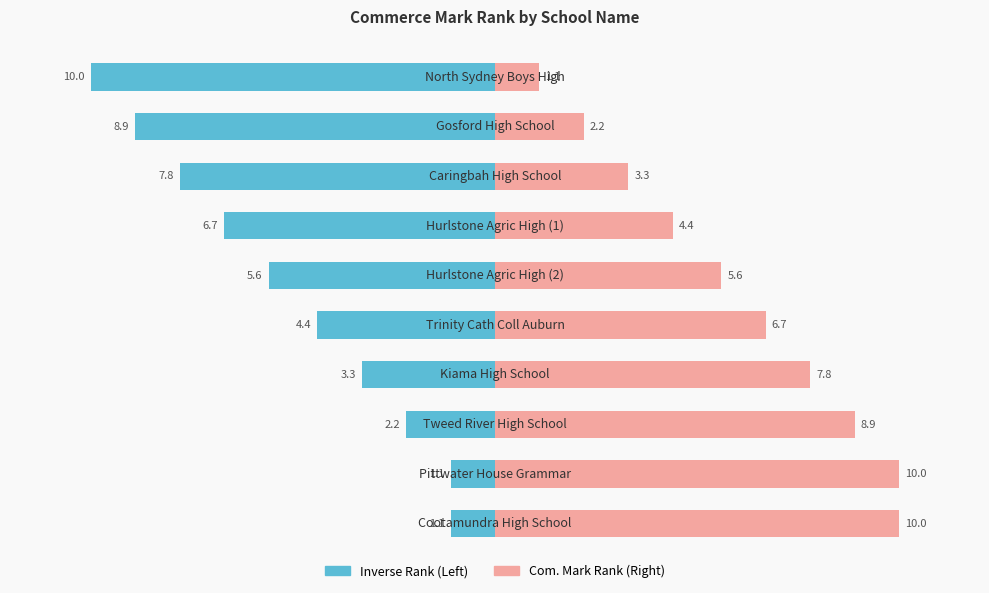

Which series changed the most between 6 and 8?

Com. Mark Rank (Right)